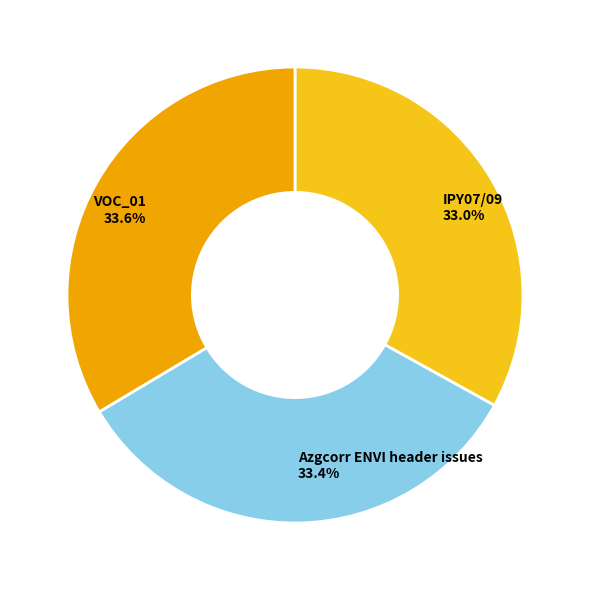

Does any single category account for the majority?

No